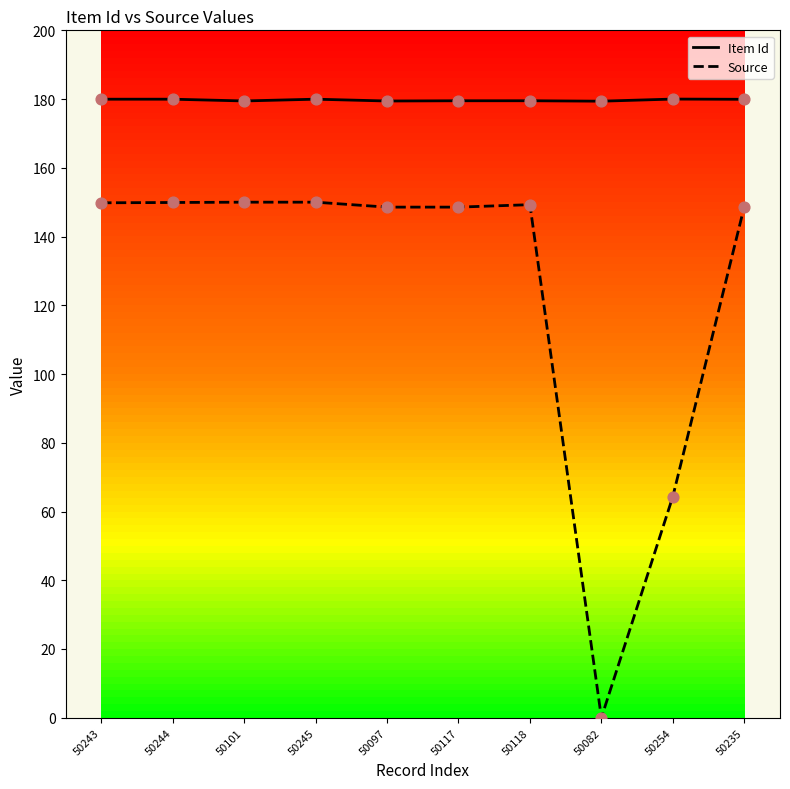

Which series has the widest spread of values?

Source